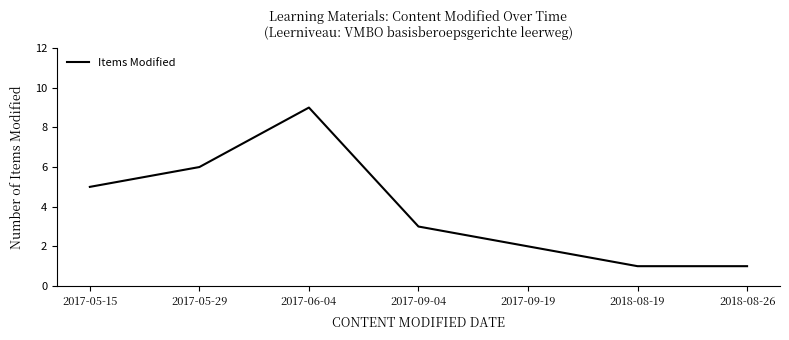

What value does the data have at 2017-05-29?

6